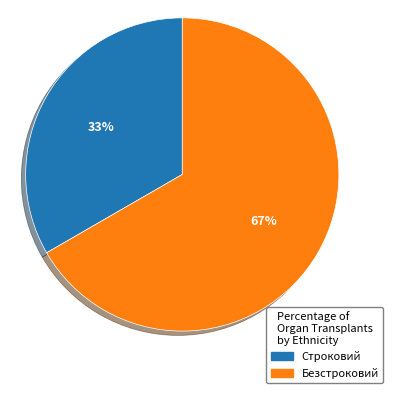

Which slice is the smallest?

Строковий